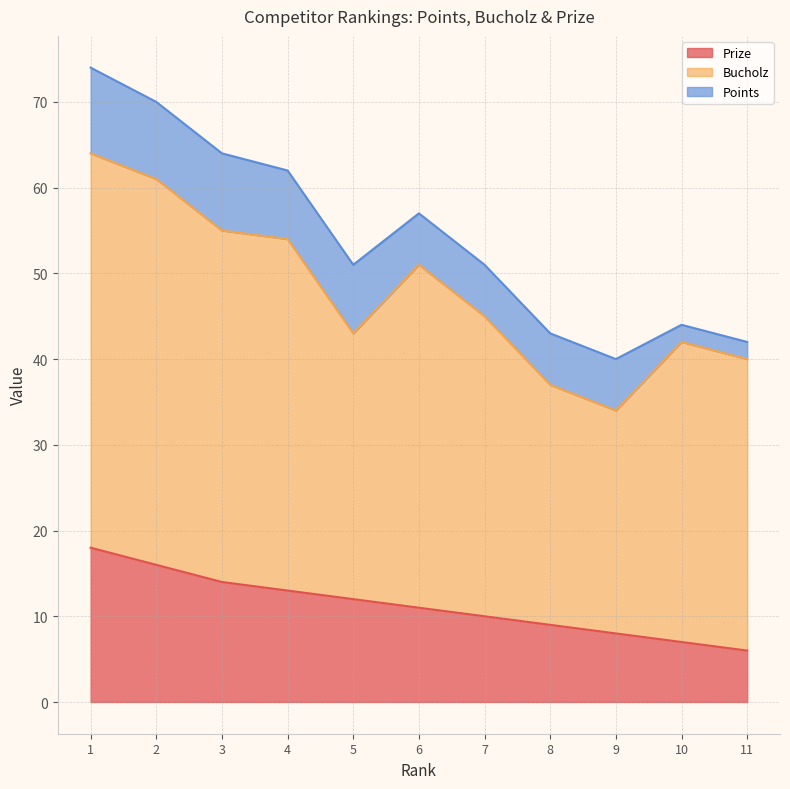

What is the value of the Bucholz point at the 6th from the left?

40